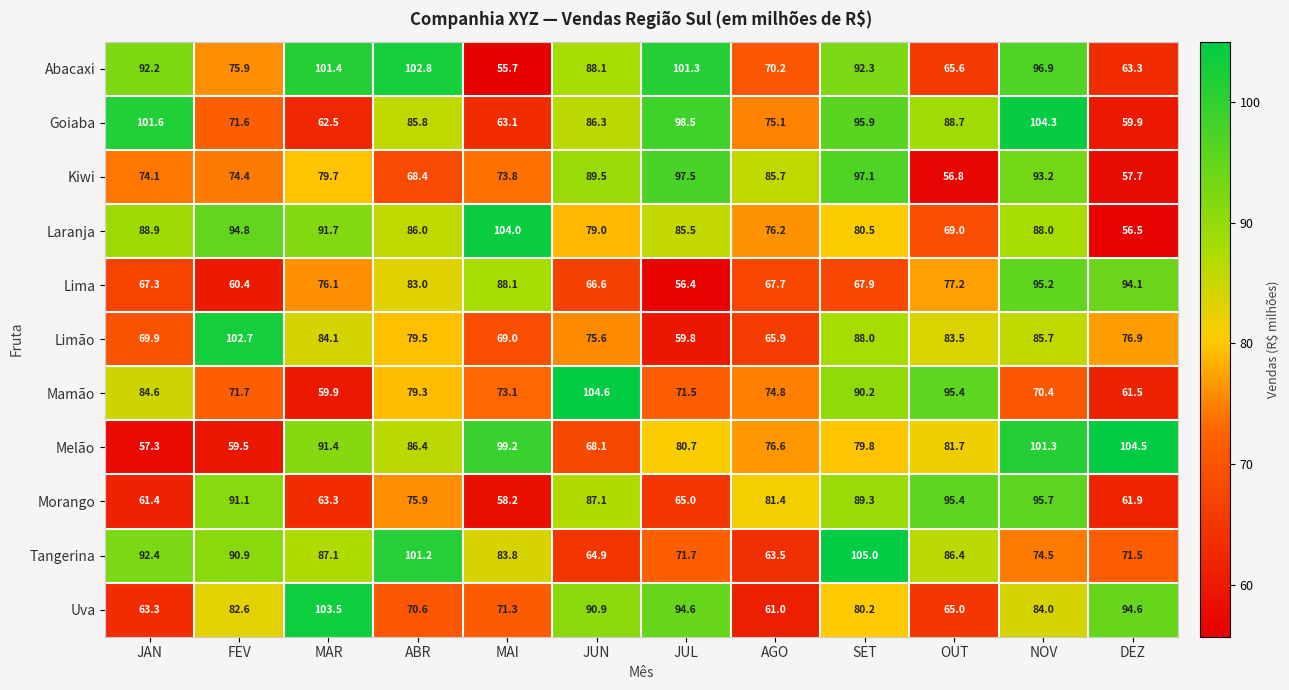

At which label is Laranja closest to 80?

SET